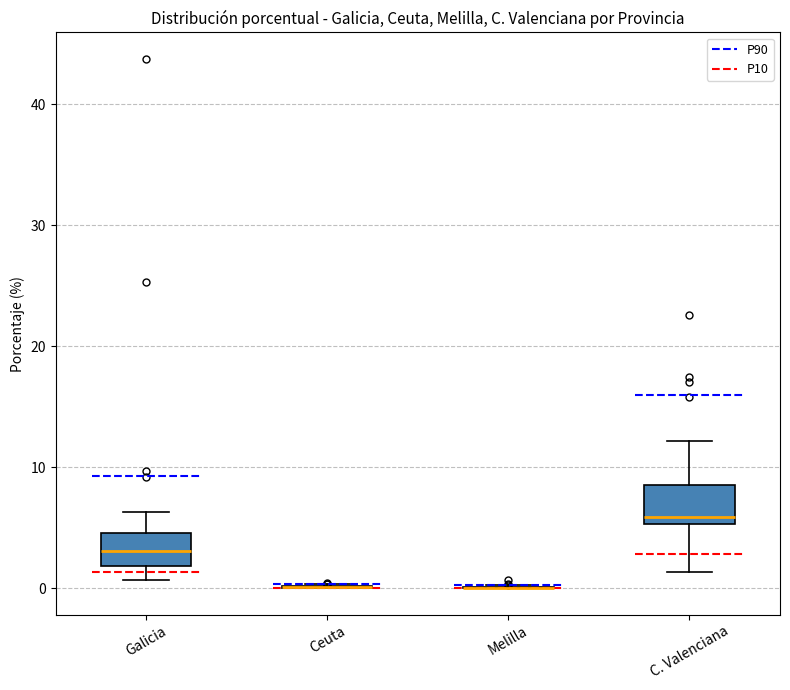

Reading left to right, transcribe this box plot: for each box, give where its median line is, the range the box spans, and where its two whiskers end, as read against the y-axis. The values are not printed on the chart, so give them approximately, as read against the axis.

Galicia: median 3, box 2 to 5, whiskers 1 to 6
Ceuta: box collapsed to a line at 0, whiskers 0 to 0
Melilla: box collapsed to a line at 0, whiskers 0 to 0
C. Valenciana: median 6, box 5 to 9, whiskers 1 to 12